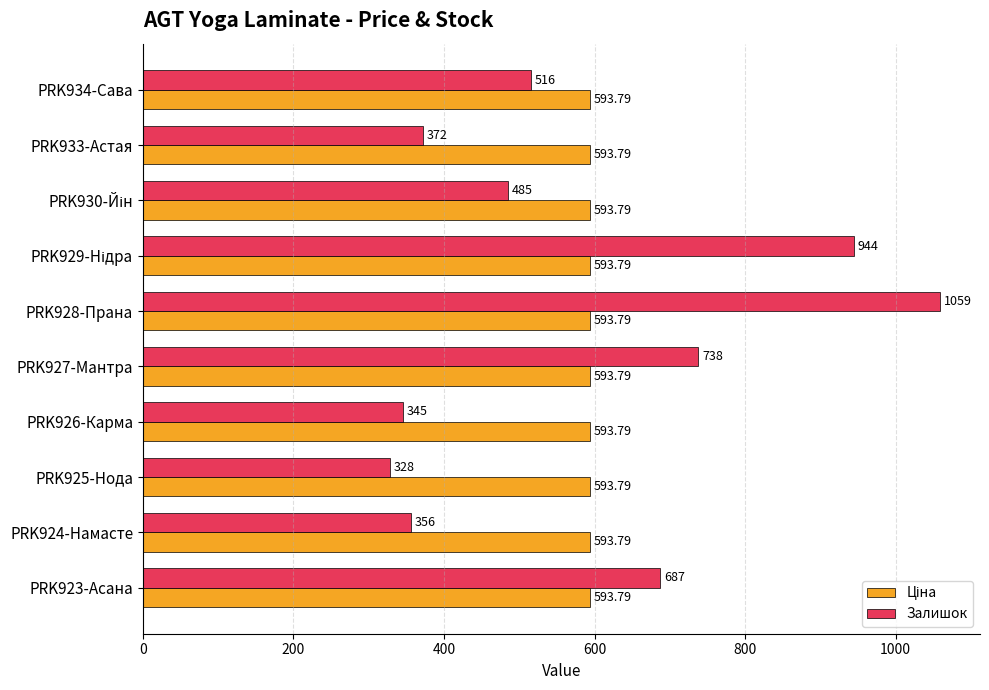

At which category is the sum across all series the highest?

PRK928-Прана